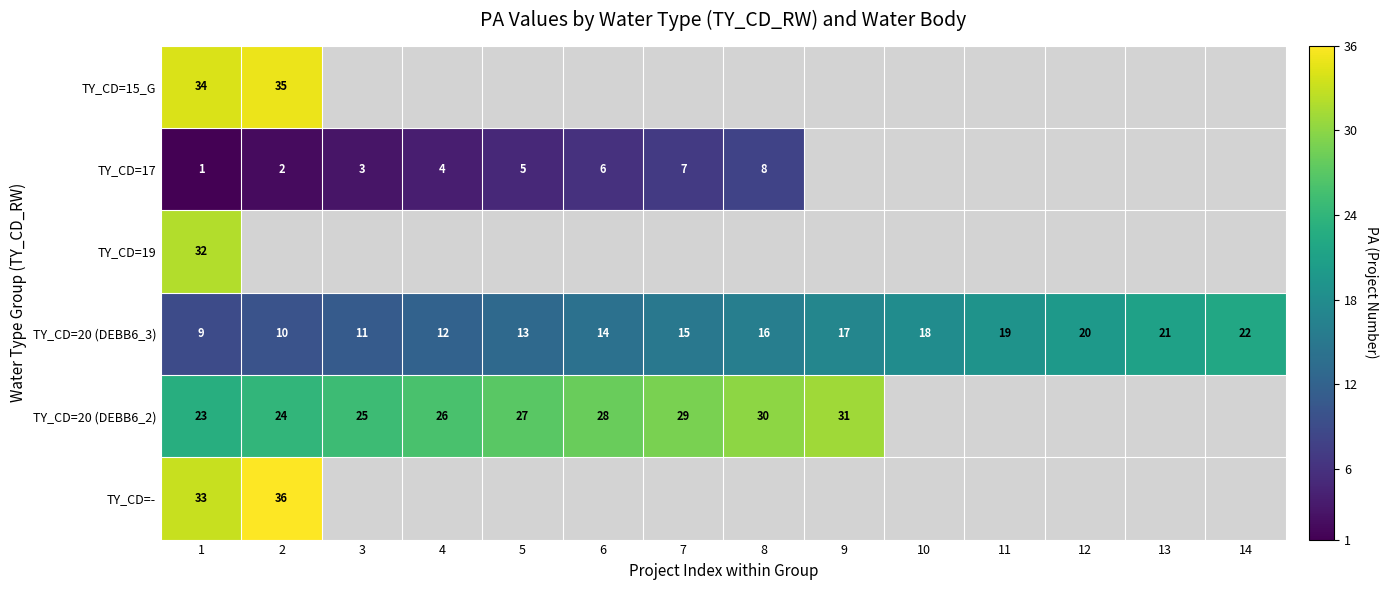

What is the difference between the maximum and minimum values in the TY_CD=20 (DEBB6_3) series?

13